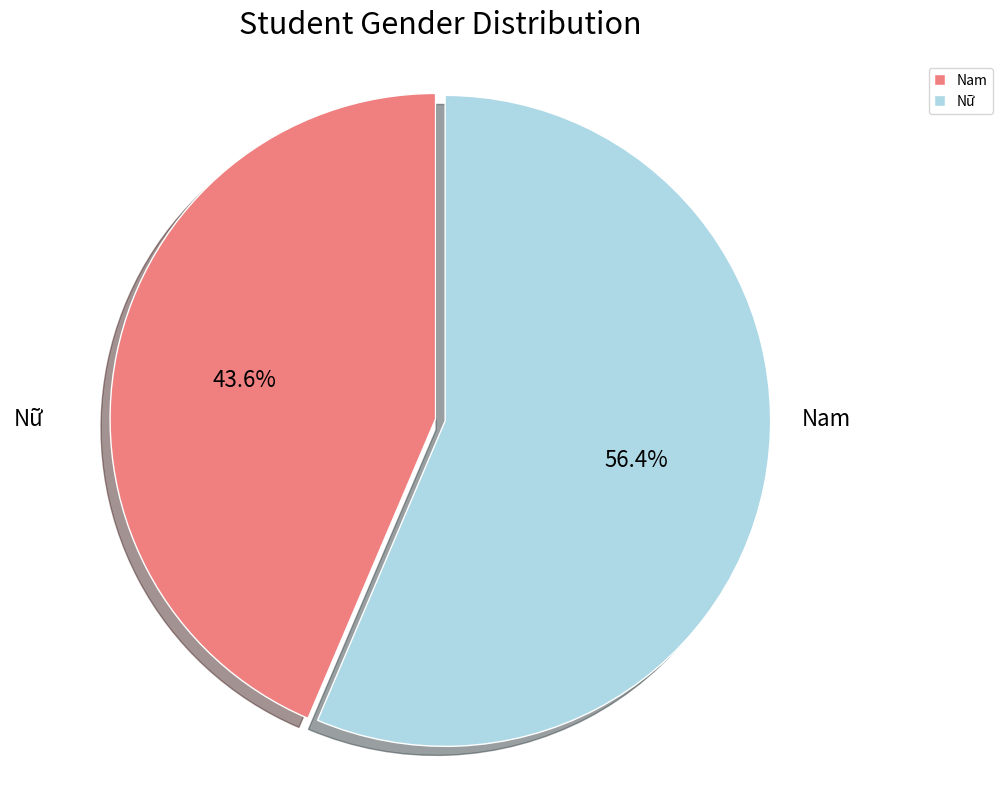

Count the number of slices in the pie.

2